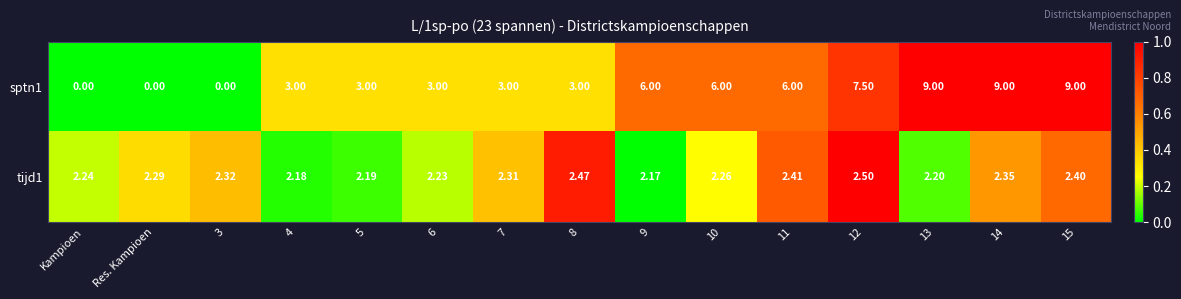

Which series changed the most between 4 and 12?

sptn1